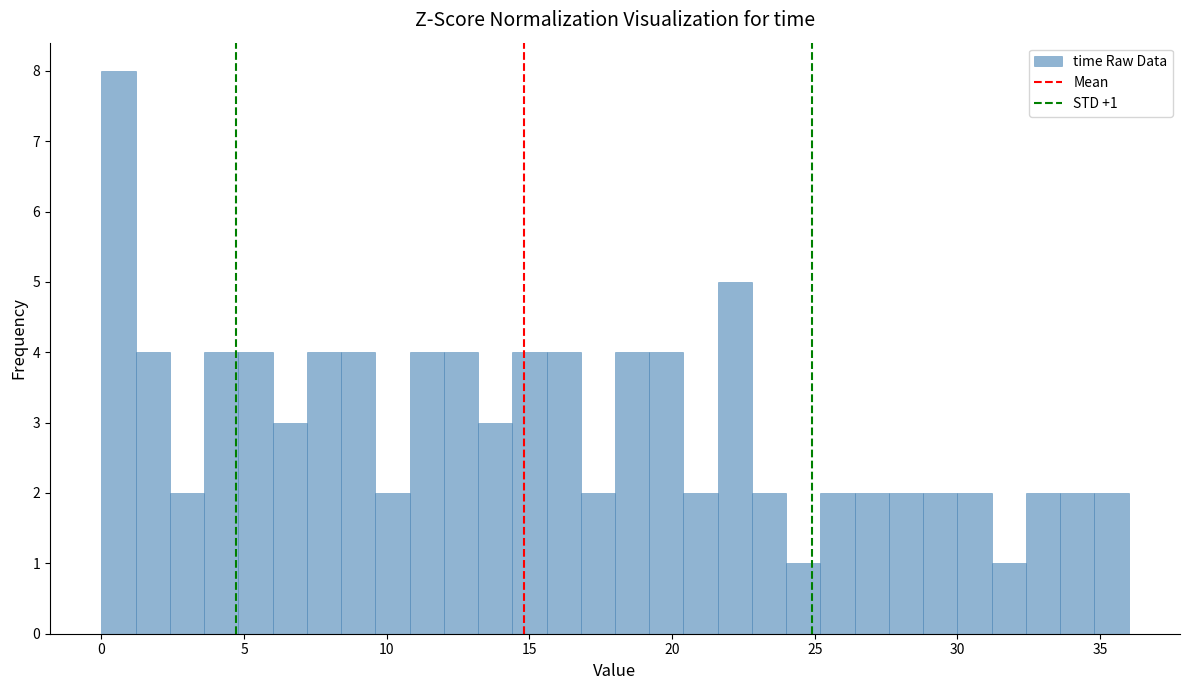

Around what value on the x-axis is the tallest bar? Give the approximate position of its centre, as read against the axis.

0.5